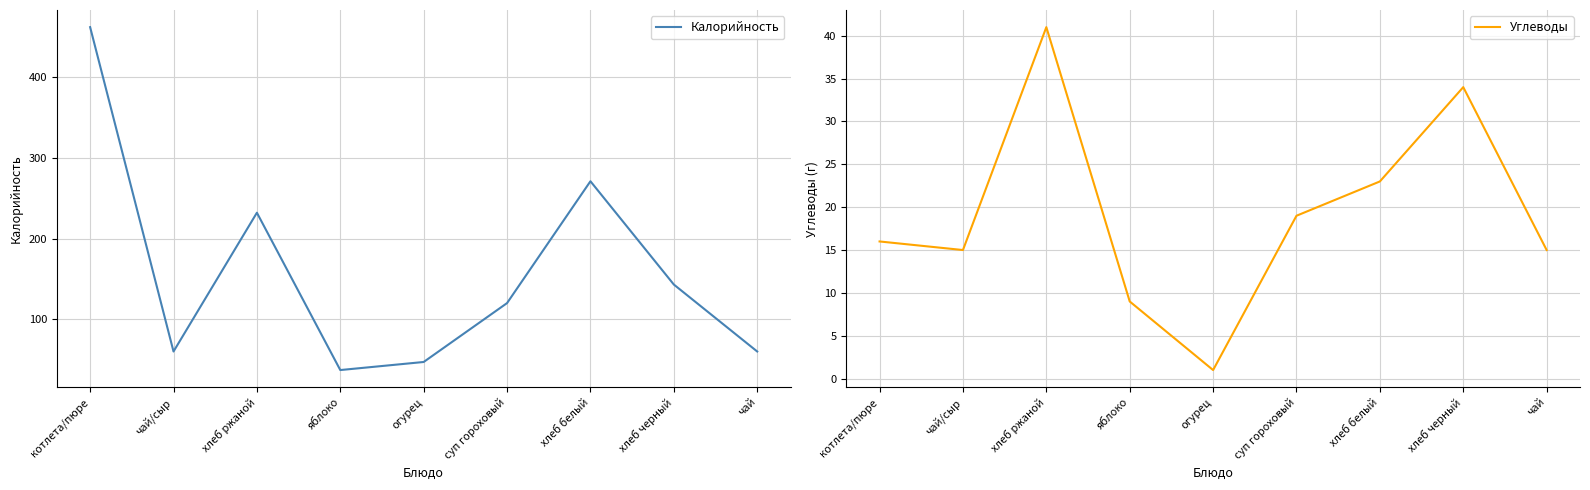

What value does the Калорийность series have at яблоко, to the nearest 50?

50